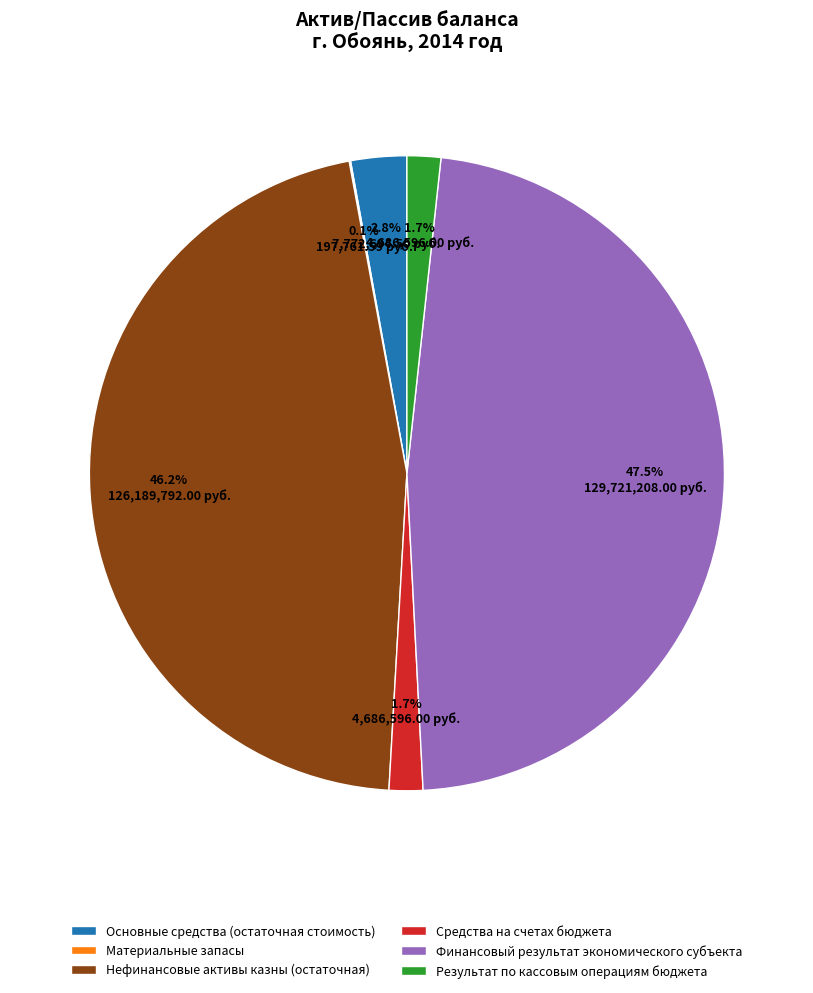

What percentage is the Средства на счетах бюджета slice, to the nearest percent?

2%